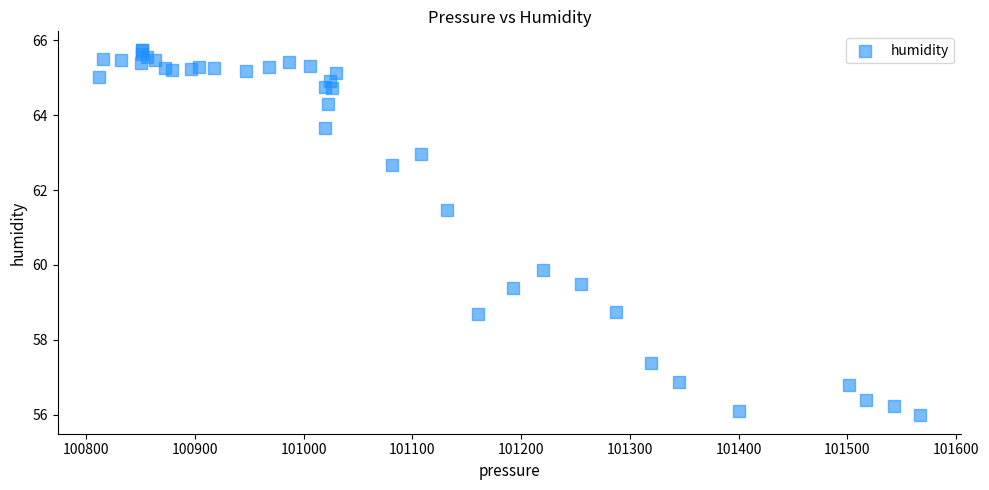

What Y value in the scatter plot is closest to 60?

59.9